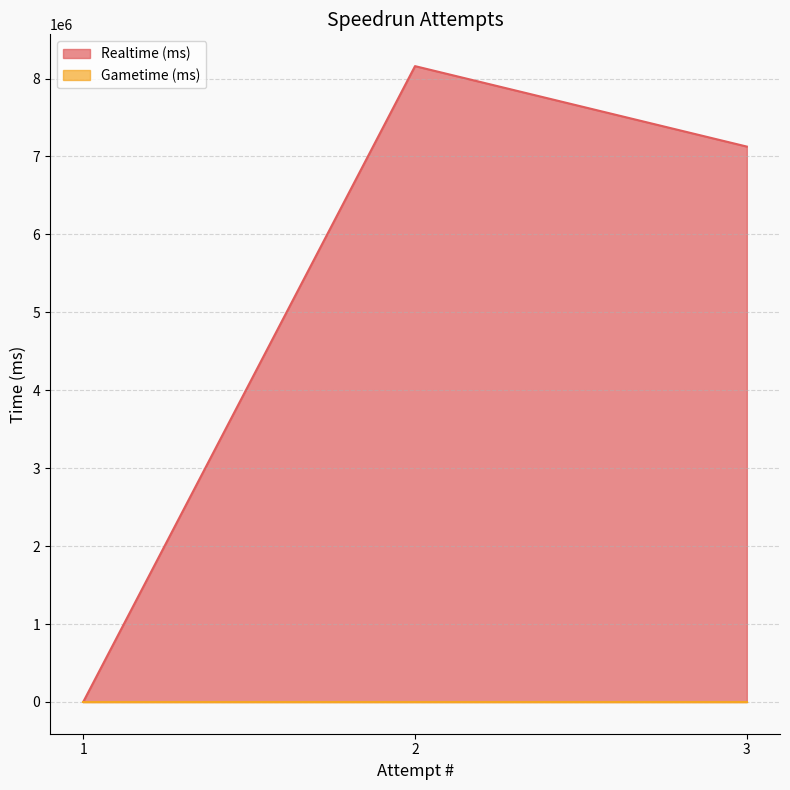

True or false: the data shows 9523913 at 3.

False